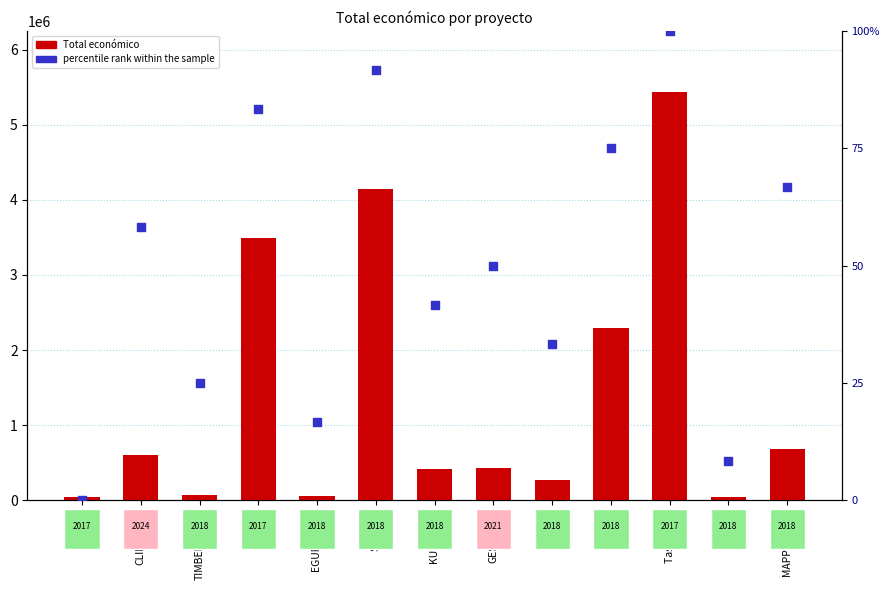

What are all the series names shown in the legend?

Total económico, percentile rank within the sample